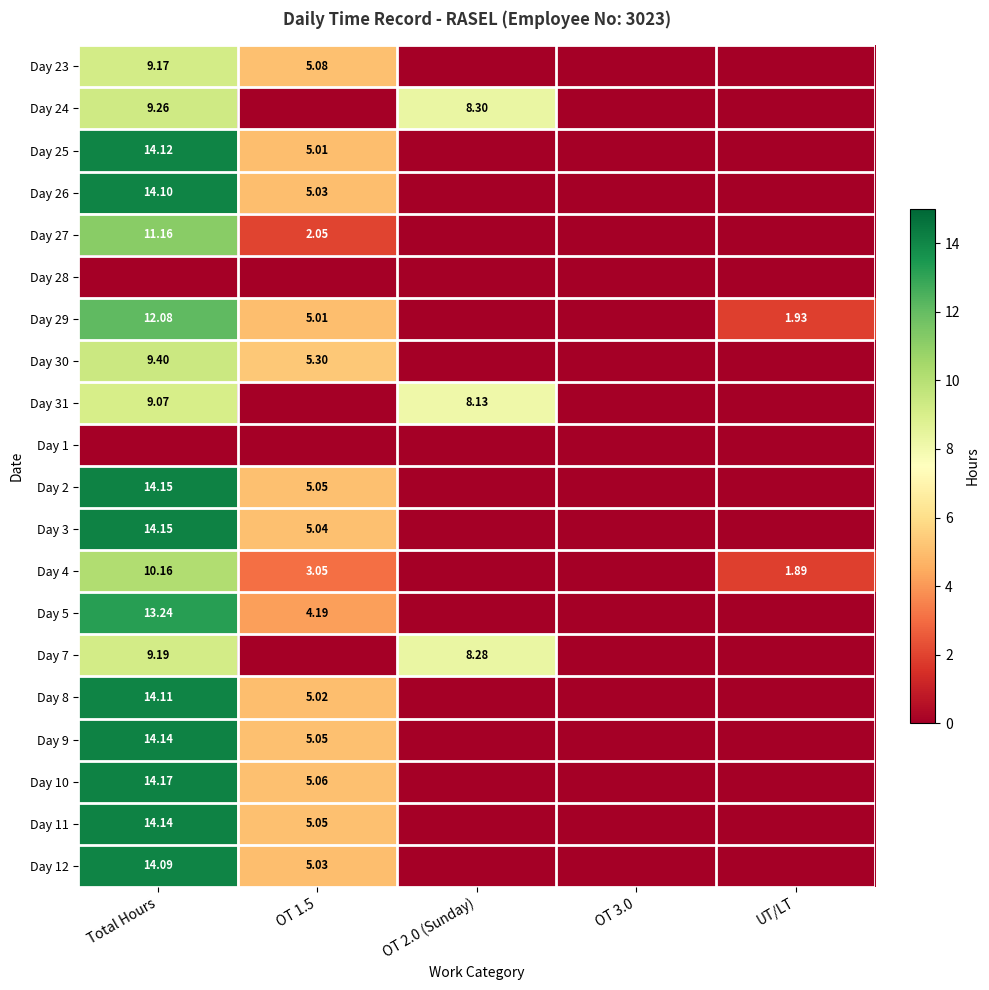

At UT/LT, list the series in order from largest to smallest.

Day 29, Day 4, Day 23, Day 24, Day 25, Day 26, Day 27, Day 28, Day 30, Day 31, Day 1, Day 2, Day 3, Day 5, Day 7, Day 8, Day 9, Day 10, Day 11, Day 12